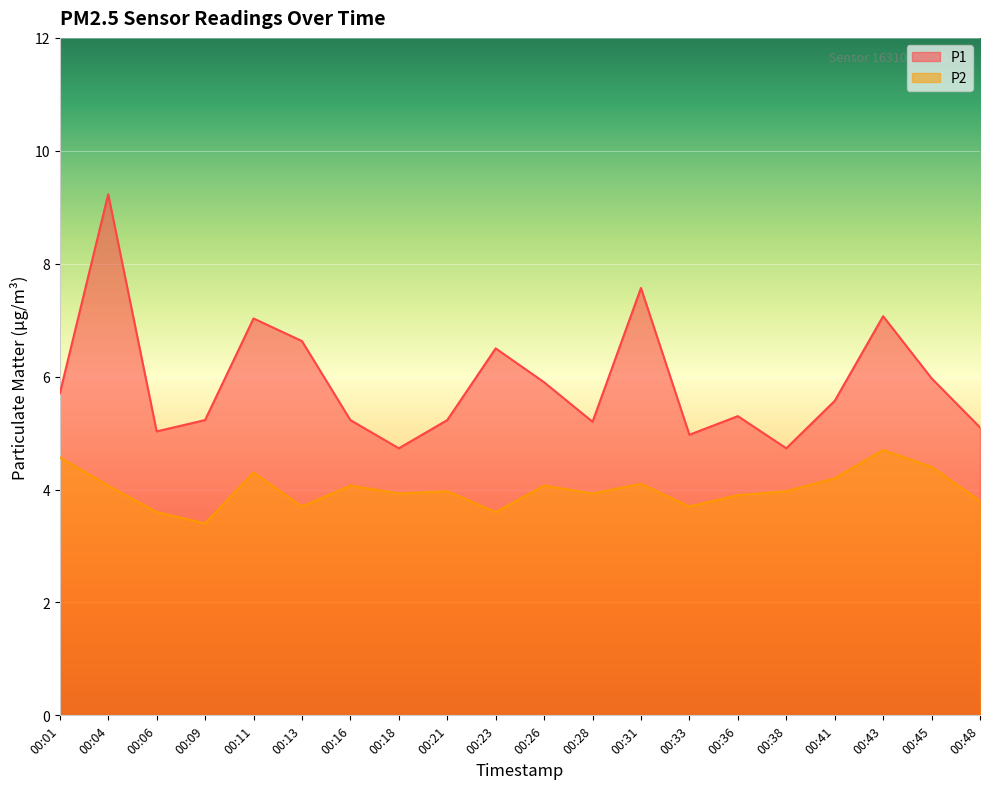

Which series has the widest spread of values?

P1